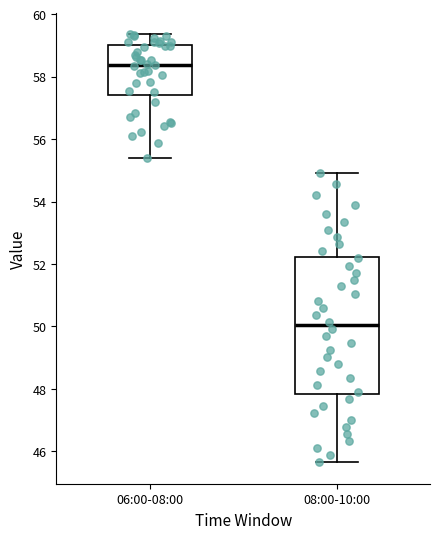

Reading left to right, read every box against the y-axis: the position of its median line, the range the box covers, and the ends of its whiskers. The values are not printed on the chart, so give them approximately, as read against the axis.

06:00-08:00: median 58.4, box 57.4 to 59.0, whiskers 55.4 to 59.4
08:00-10:00: median 50.0, box 47.8 to 52.2, whiskers 45.6 to 55.0